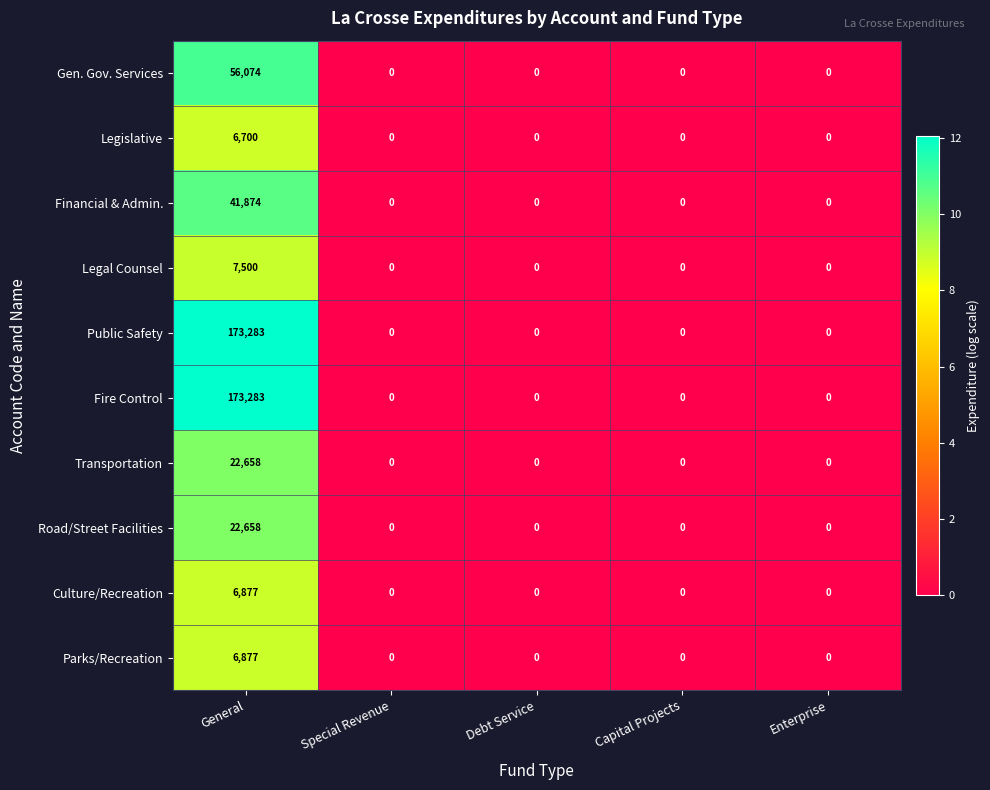

At which label does Culture/Recreation reach its peak?

General